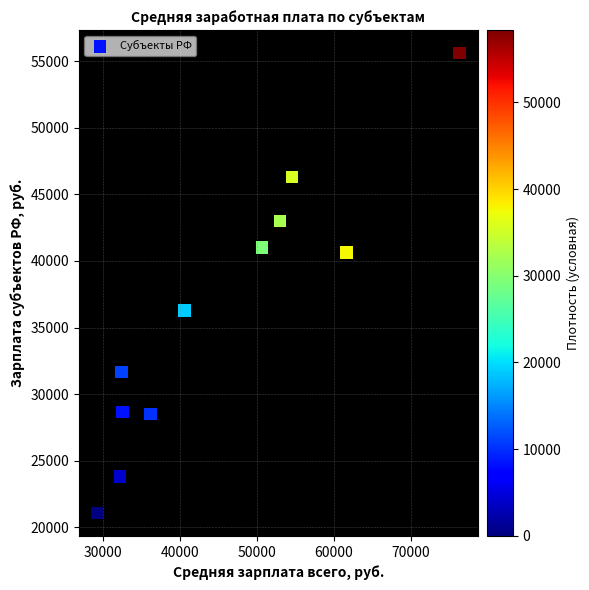

What is the range of Y values (max minus min)?

34517.7